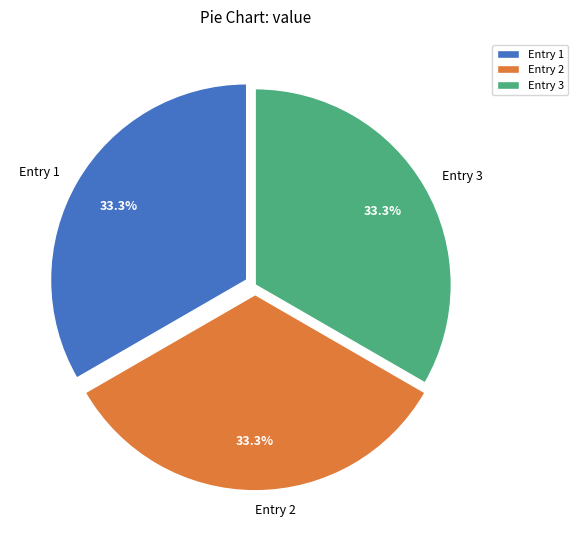

Is there a majority slice in this chart?

No